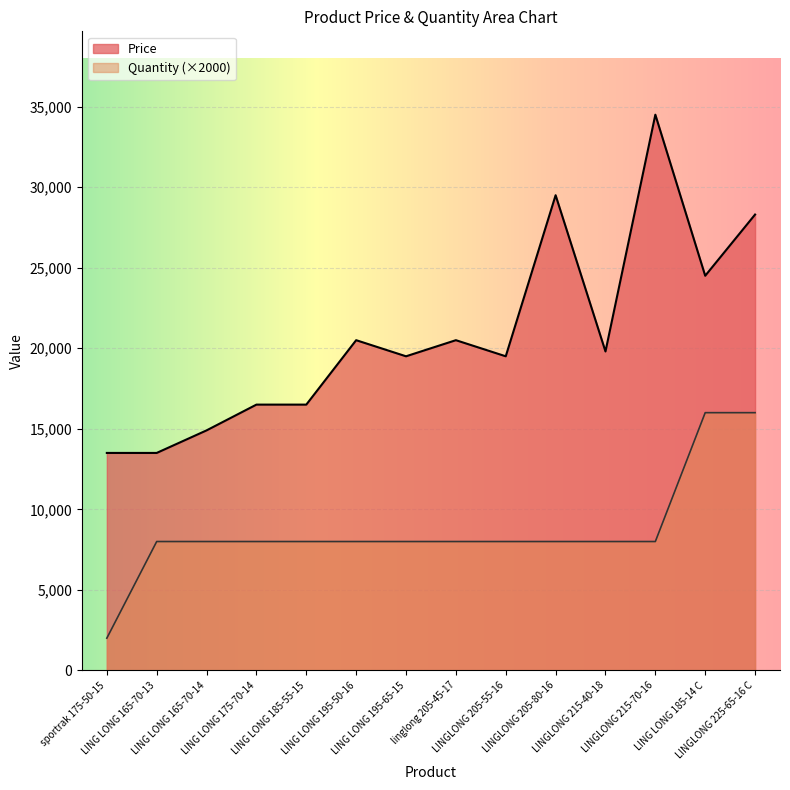

Is the value of Quantity at LING LONG 195-50-16 greater than the value of Price at LING LONG 175-70-14?

No